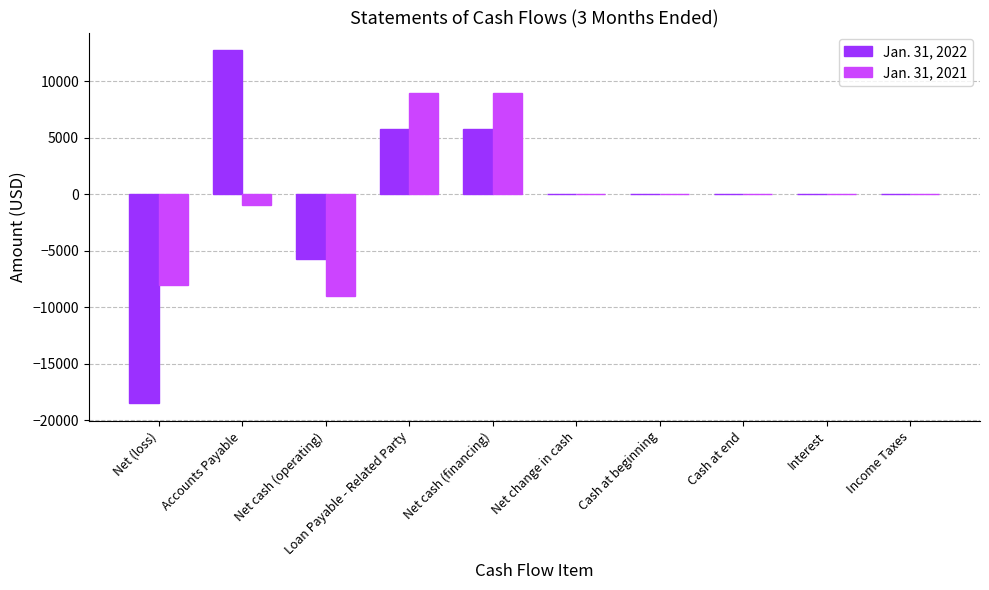

How many data points does each series have?

10